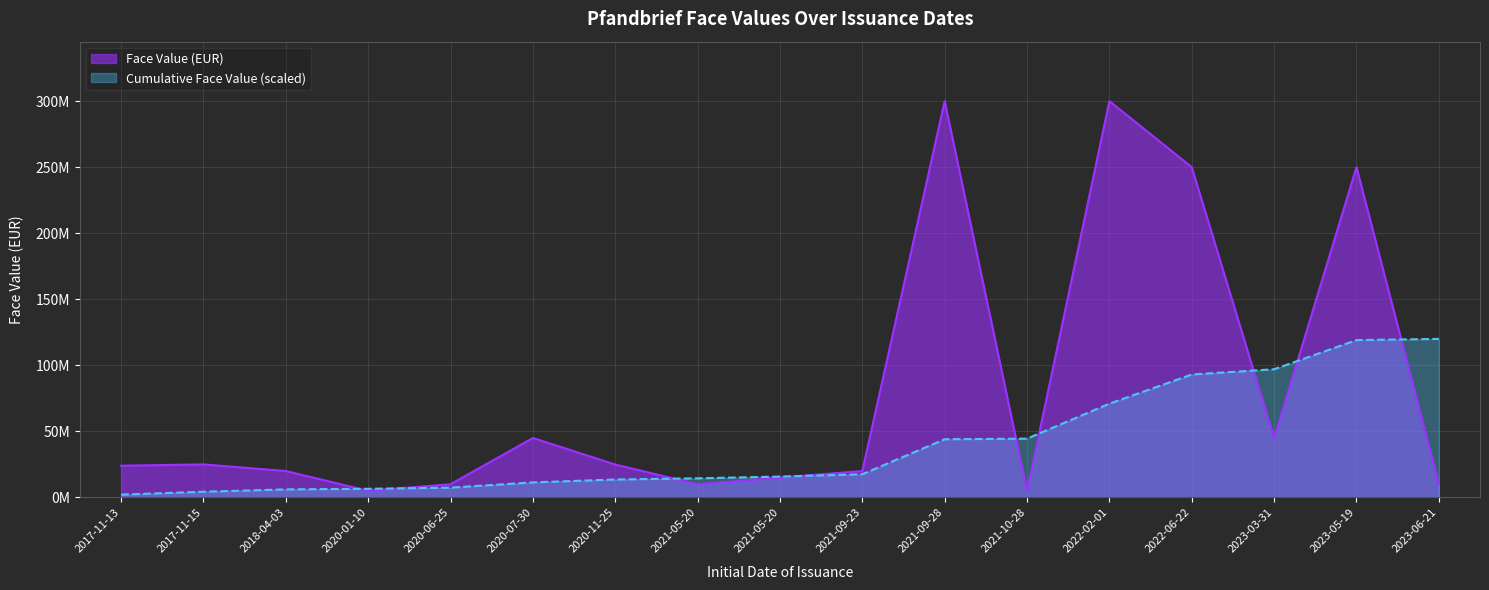

Approximately how many times larger is the value at 2020-06-25 compared to 2021-10-28?

2.0